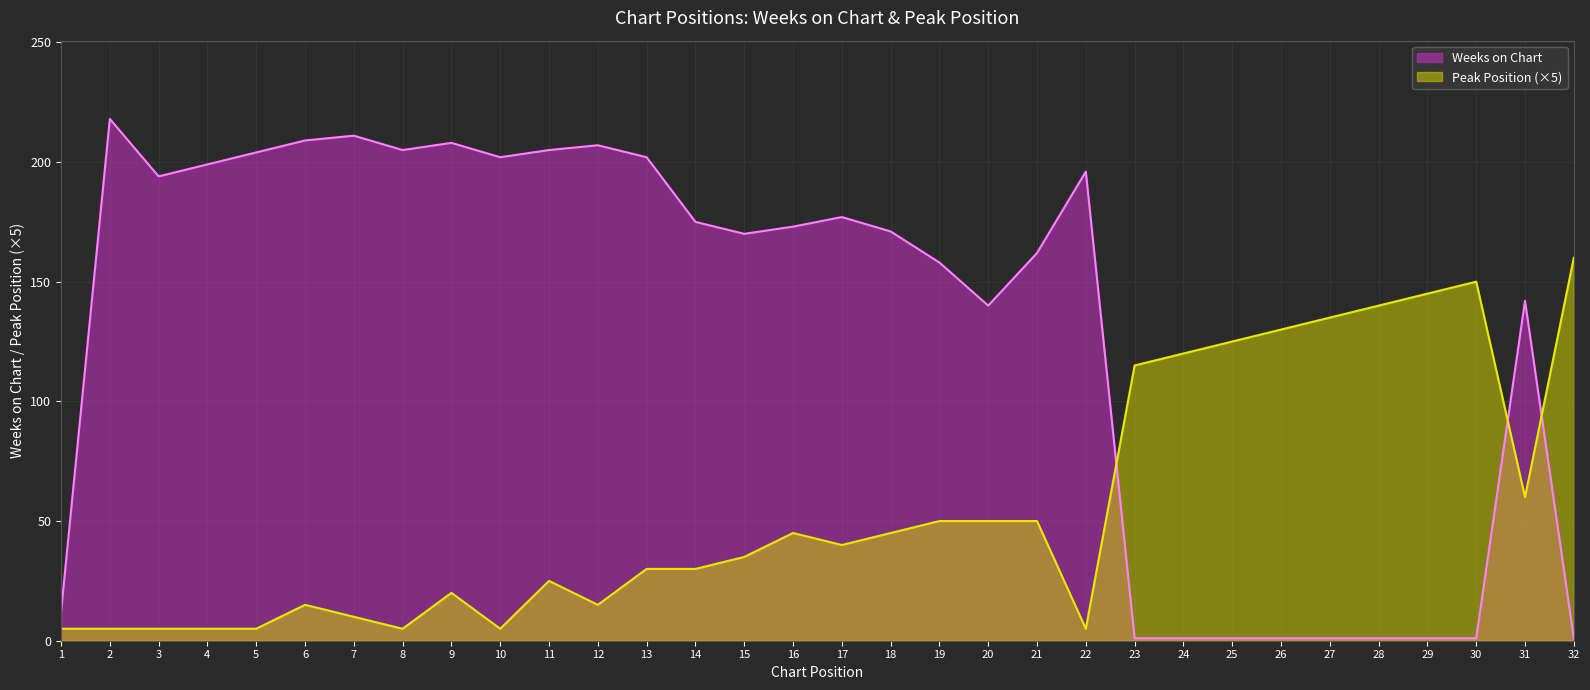

What is the sum of the Weeks on Chart values at 11 and 10?

407